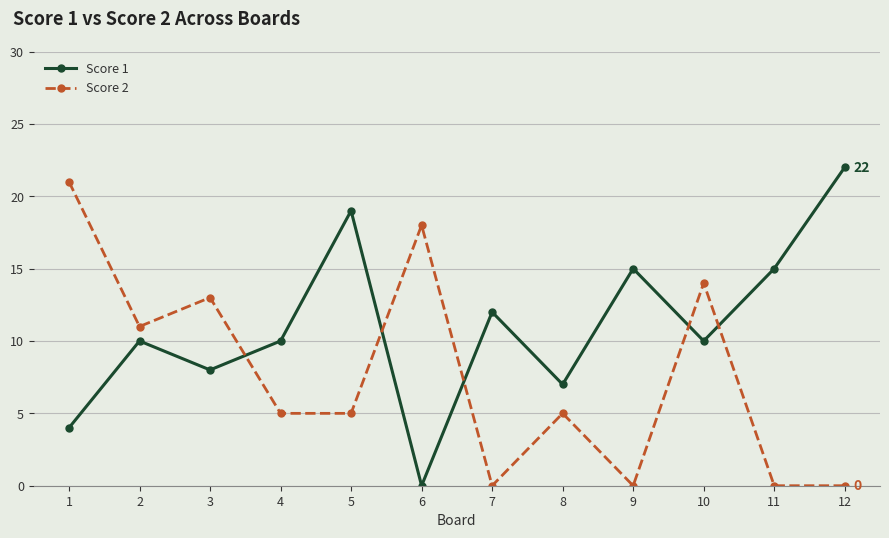

List the series in order of their peak value, lowest first.

Score 2, Score 1